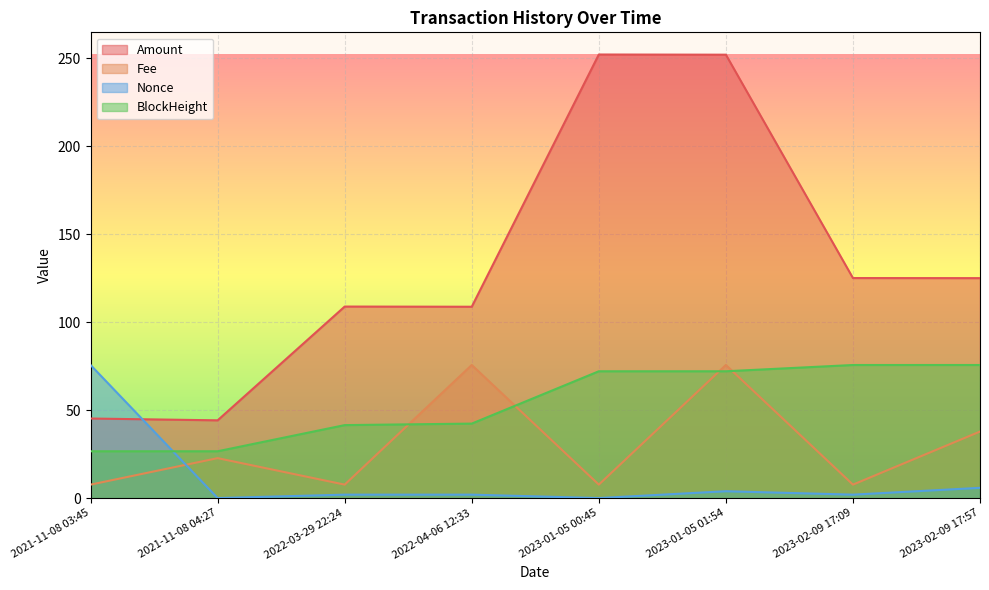

Count the number of data series in this chart.

4